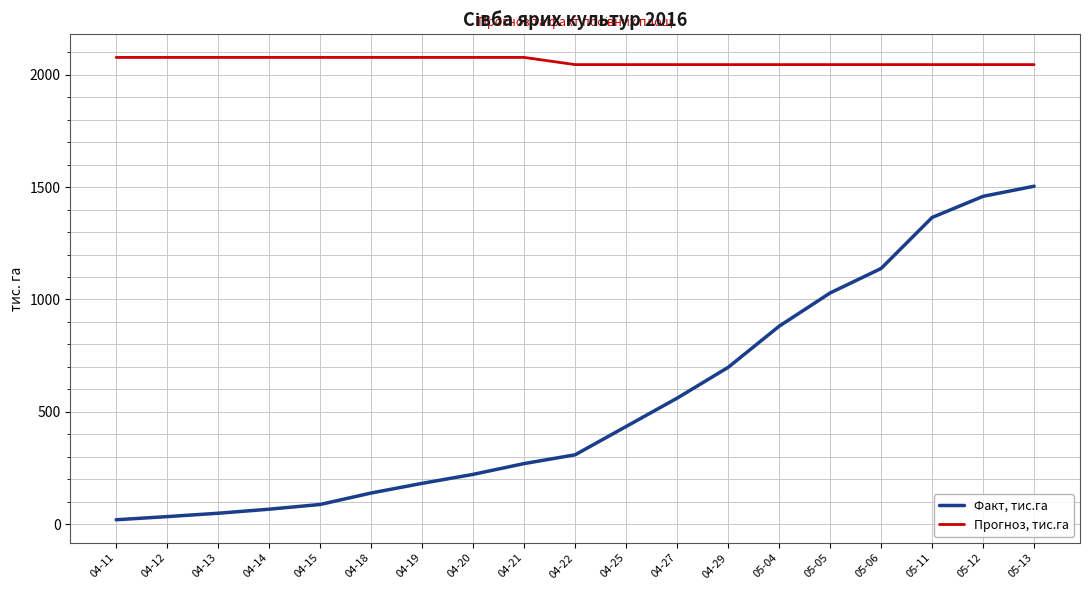

How many lines are shown in the chart?

2